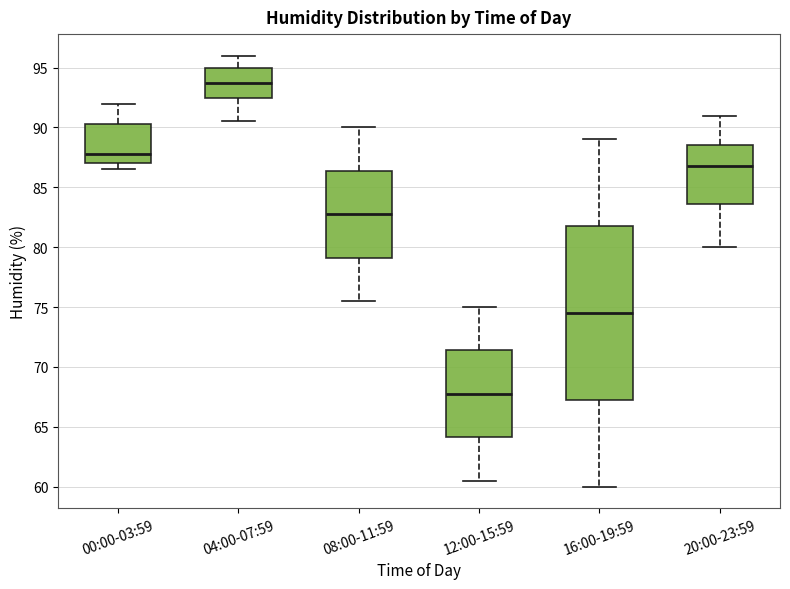

Which box's median line is the highest?

04:00-07:59